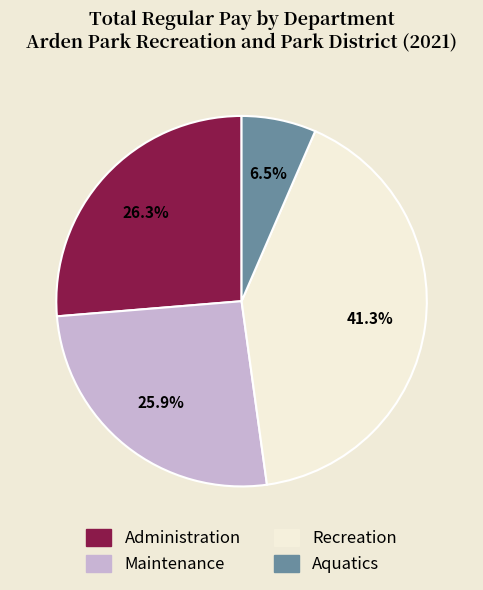

Is there any slice that represents more than half of the pie?

No